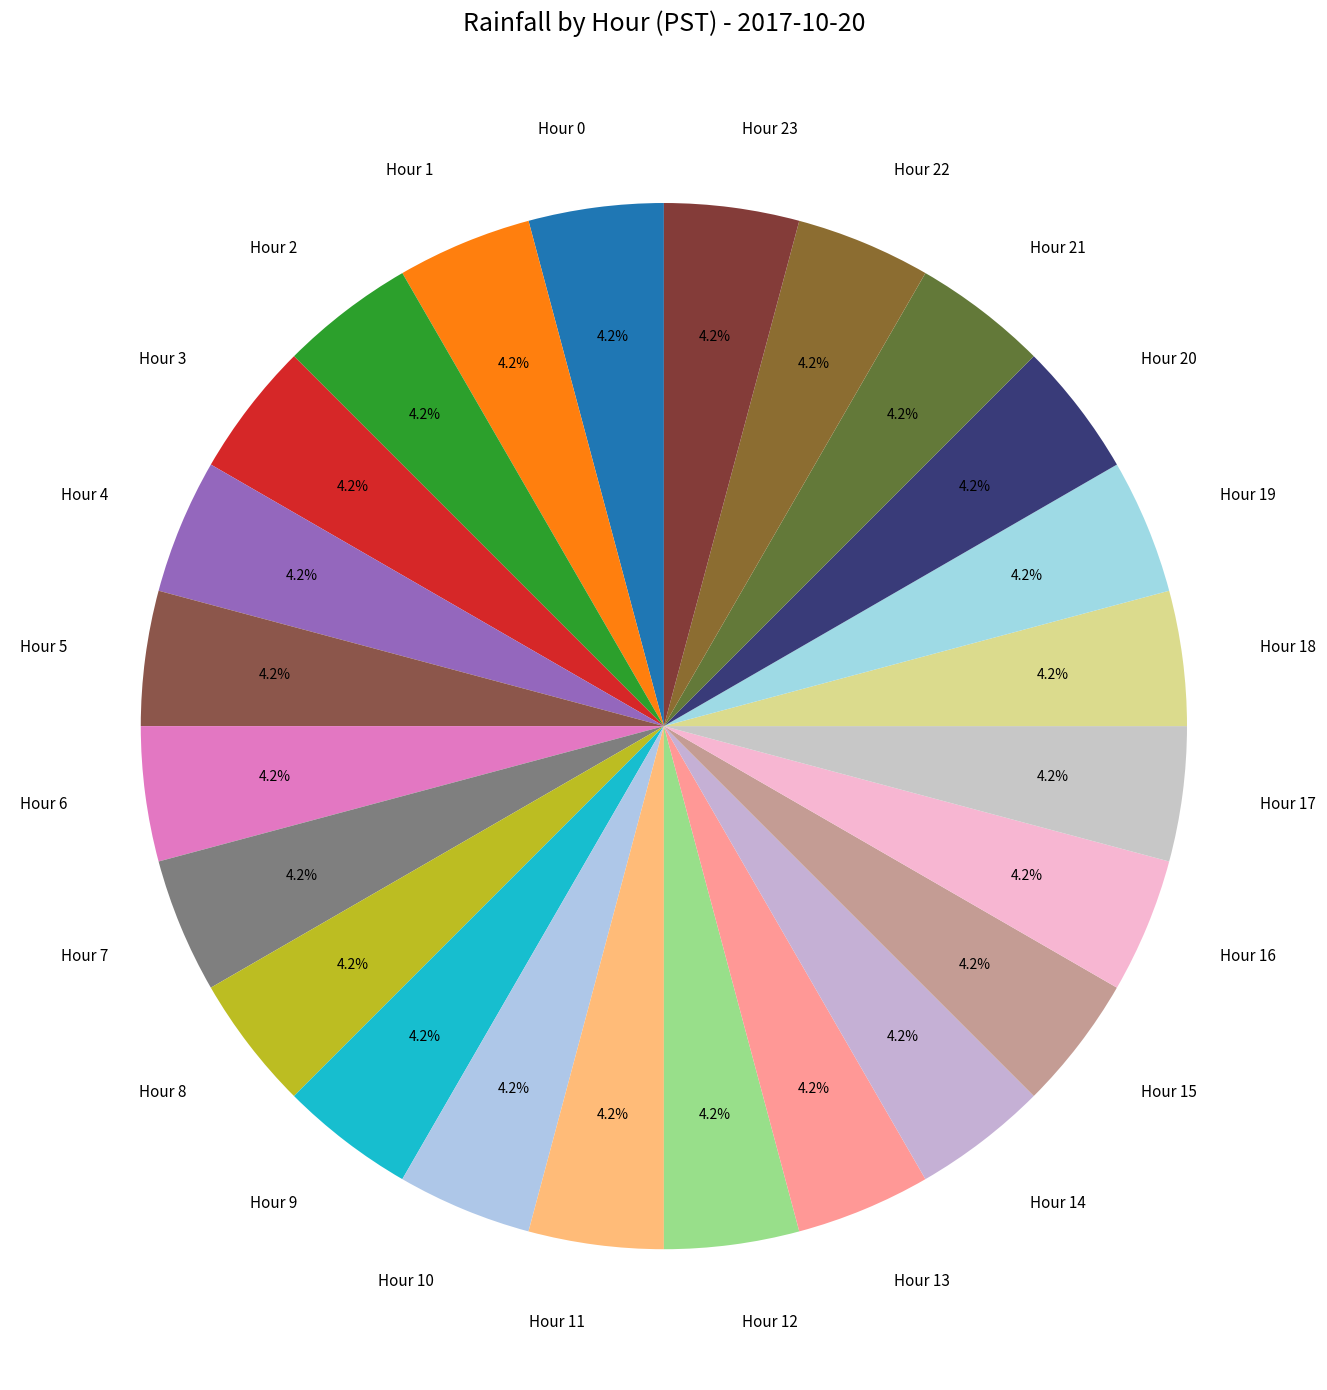

How many segments does this pie chart have?

24